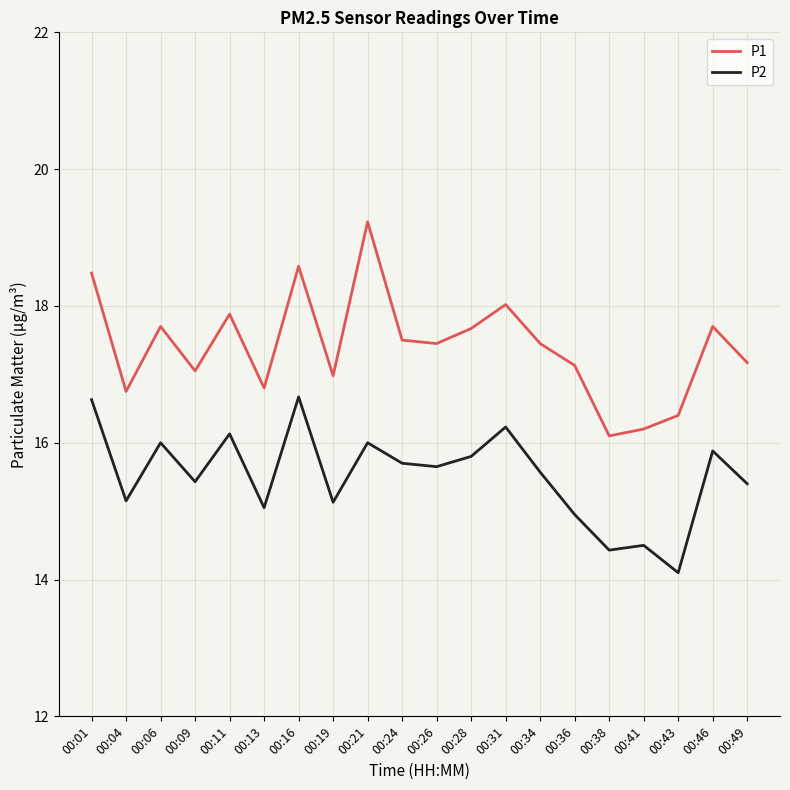

How many lines are shown in the chart?

2